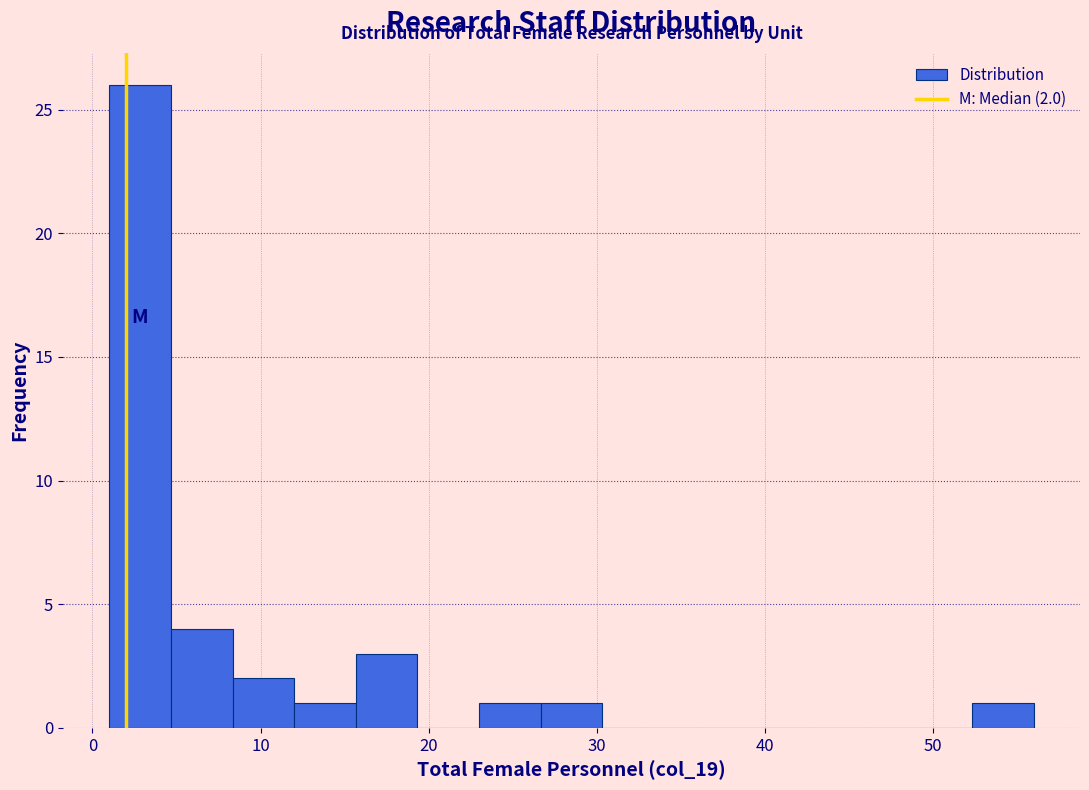

Around what value on the x-axis is the tallest bar? Give the approximate position of its centre, as read against the axis.

3